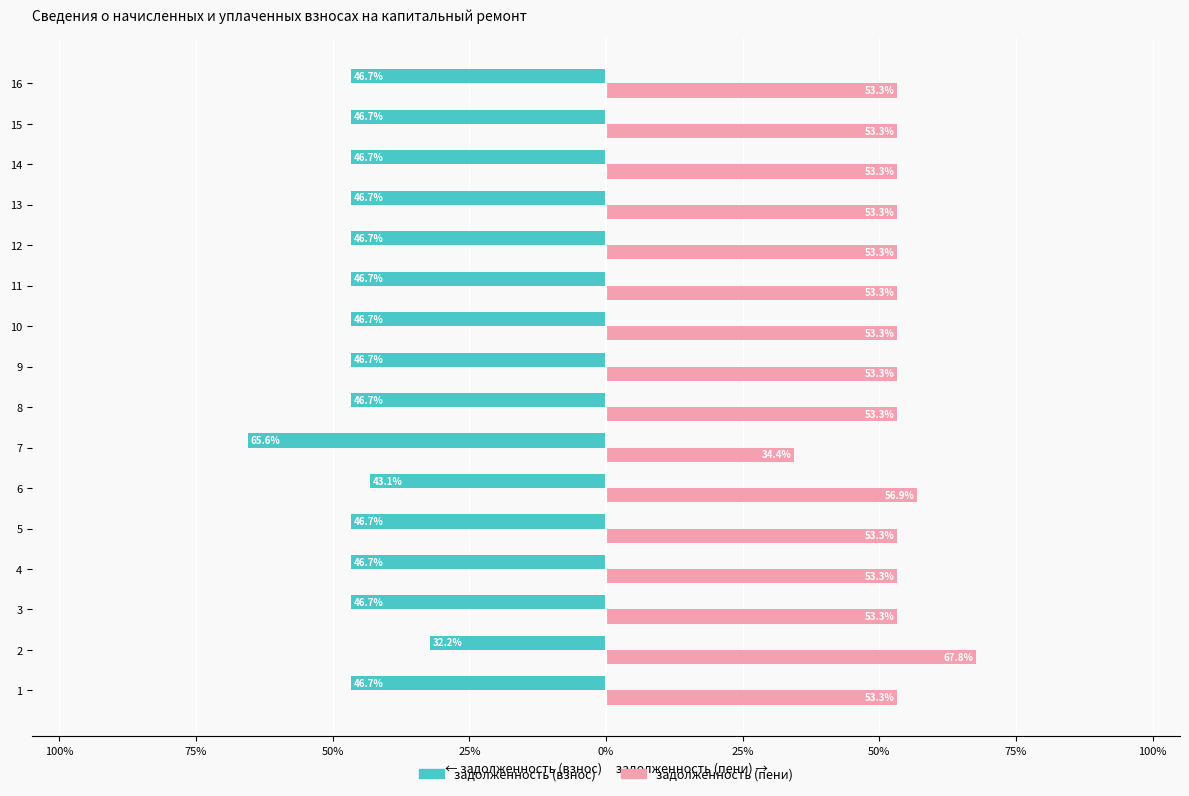

What are all the series names shown in the legend?

задолженность (взнос), задолженность (пени)